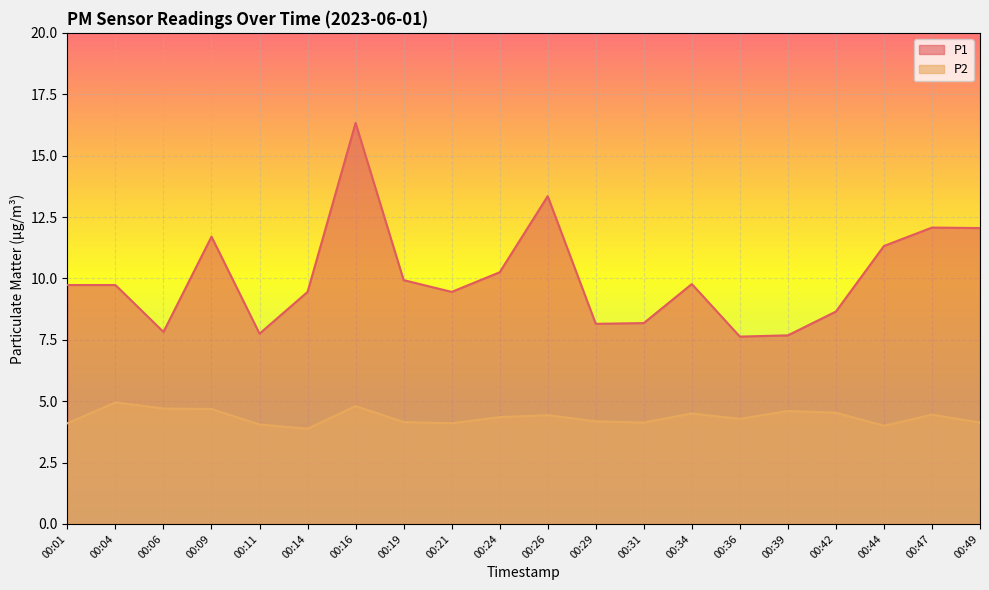

What is the sum of the P1 values at 00:11 and 00:24?

18.0